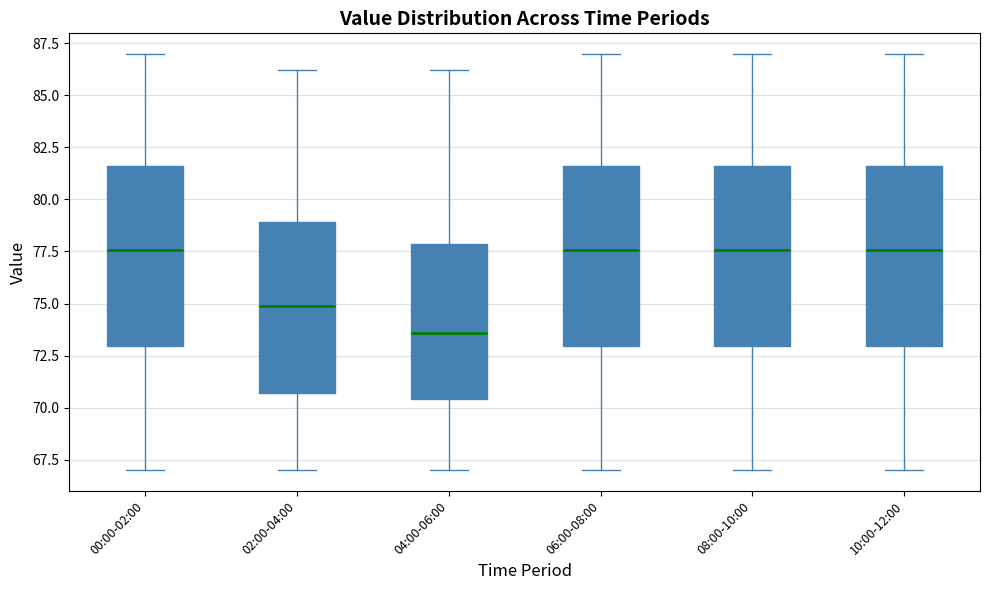

Where does the median line of the box for 02:00-04:00 sit on the y-axis? The values are not printed on the chart, so give them approximately, as read against the axis.

75.0